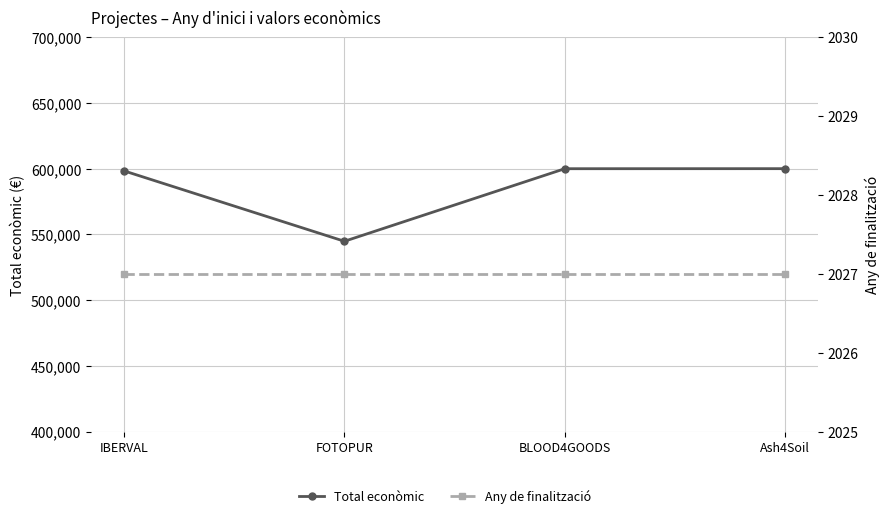

True or false: Any de finalització has more than 0 points higher than both neighbors.

False